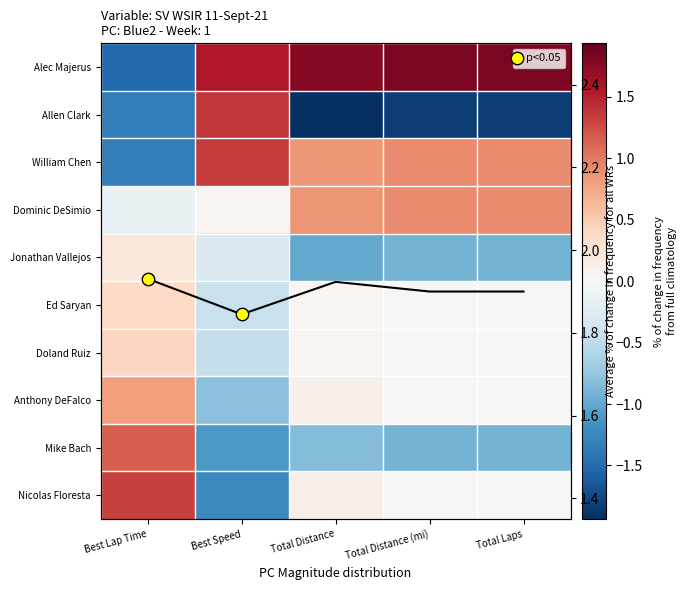

Rank the categories by Doland Ruiz value from highest to lowest.

Best Lap Time, Total Distance, Total Distance (mi), Total Laps, Best Speed